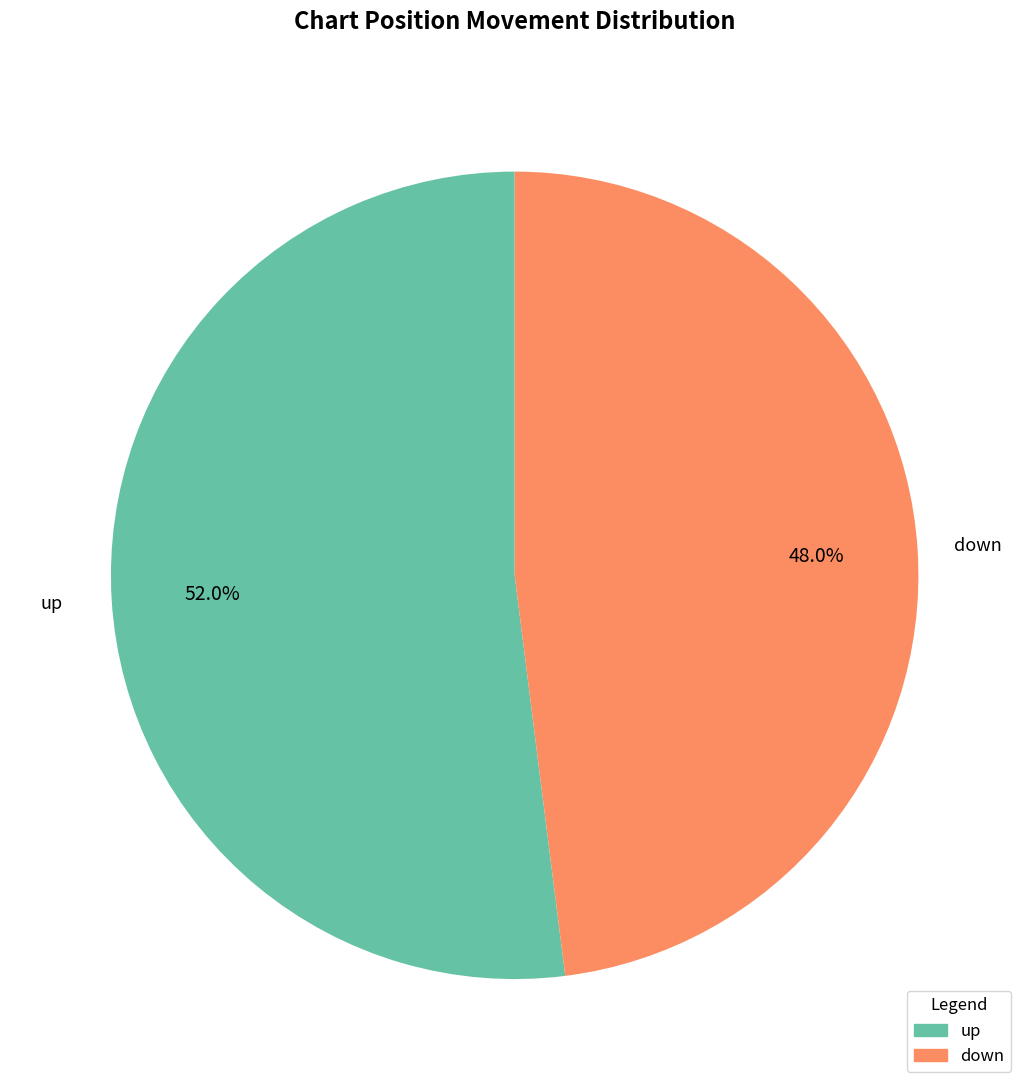

What is the largest slice in the pie chart?

up